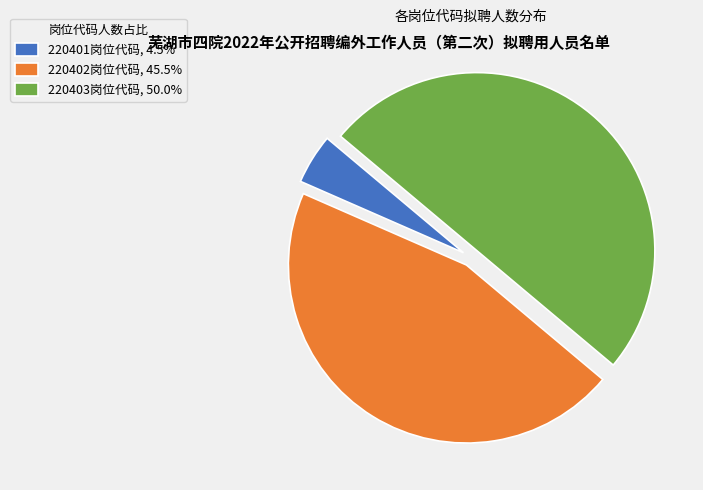

Is the sum of 220401岗位代码, 4.5% and 220403岗位代码, 50.0% greater than half?

Yes